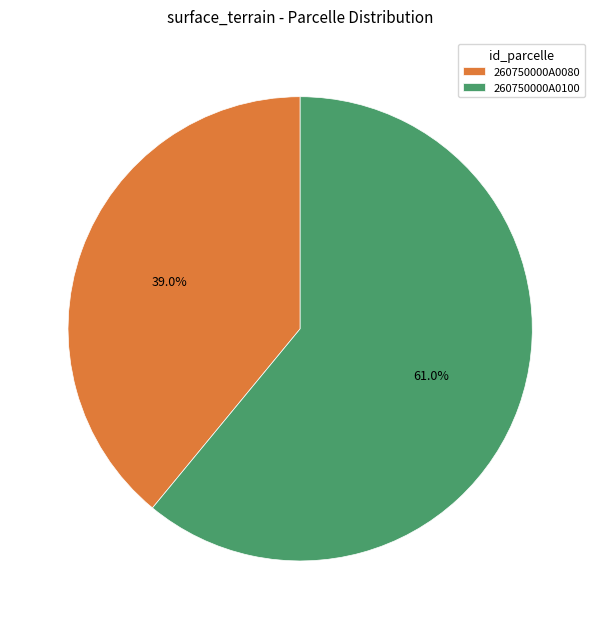

To the nearest percent, what is the combined percentage of 260750000A0080 and 260750000A0100?

100%